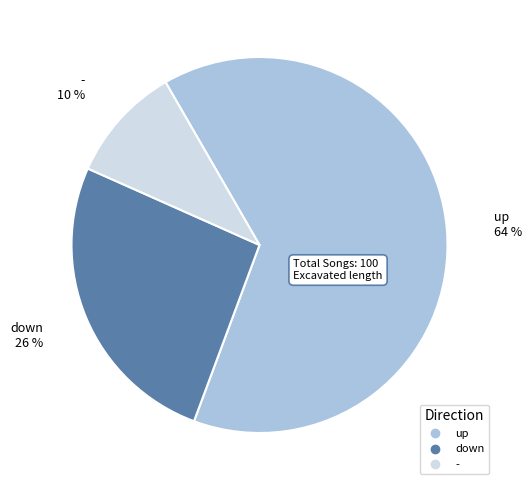

True or false: down accounts for 26% of the total.

True